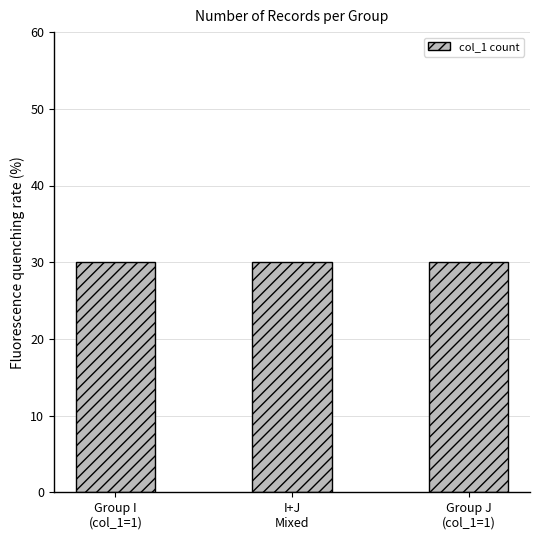

What value does the data have at I-2?

30